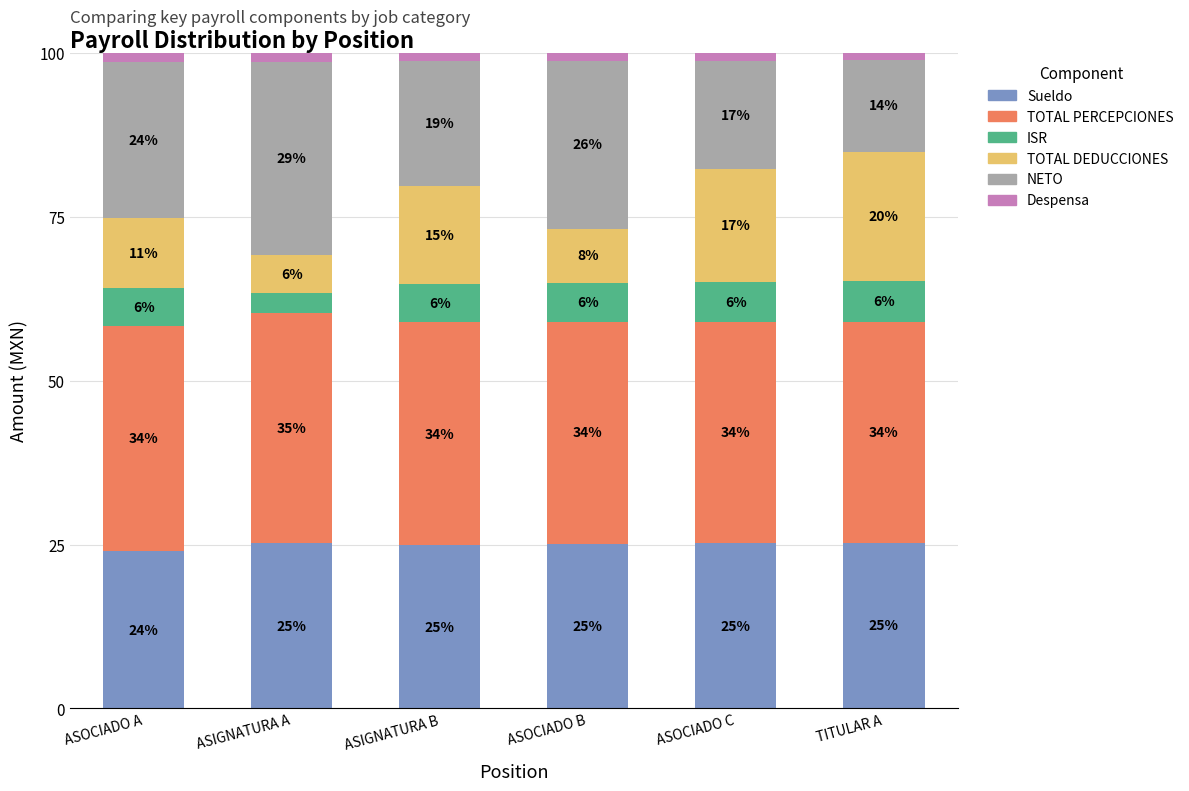

What is the total value across all series at ASIGNATURA B?

100.0